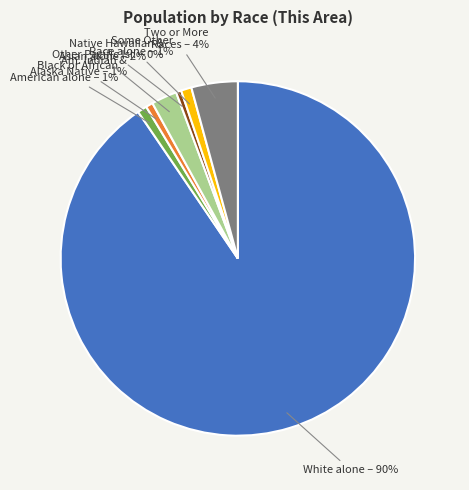

Count the number of slices in the pie.

7